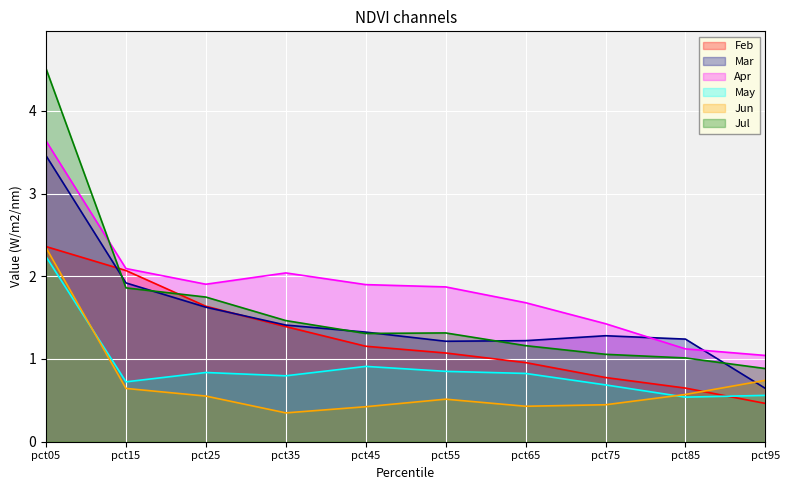

Does the chart display data point markers on the line(s)?

No